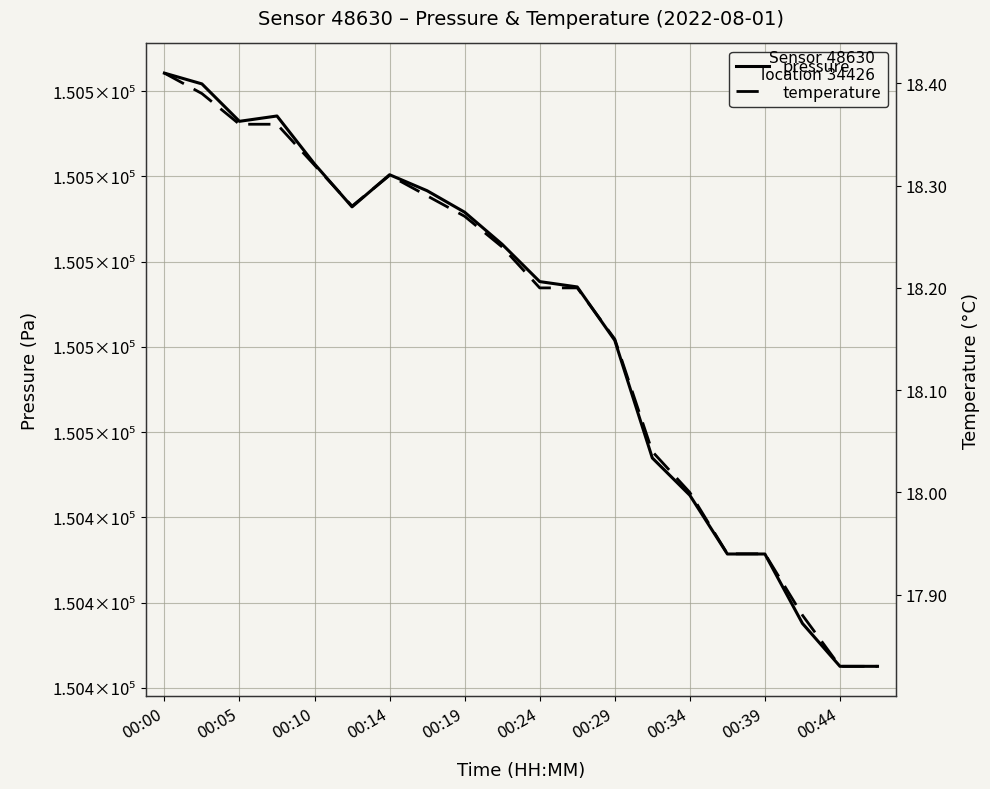

True or false: temperature and pressure cross at least once.

False